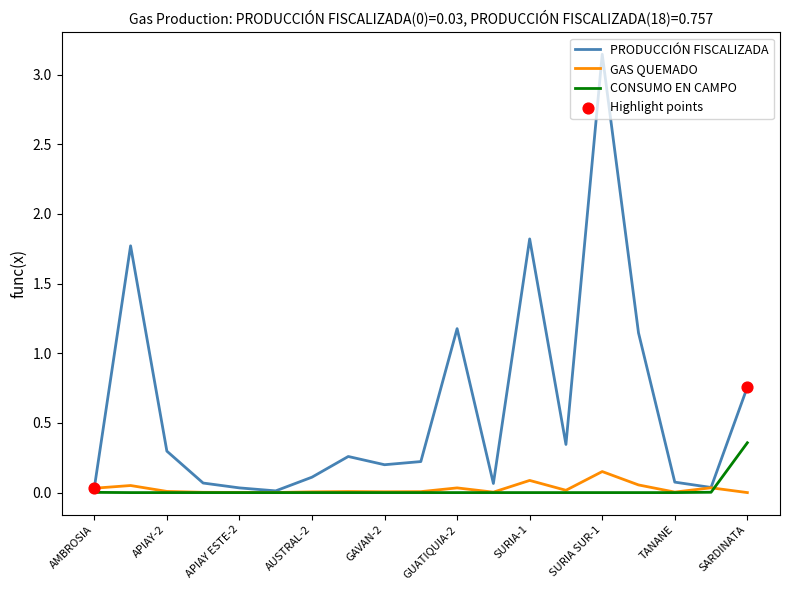

Which series has the largest range (max minus min)?

PRODUCCIÓN FISCALIZADA